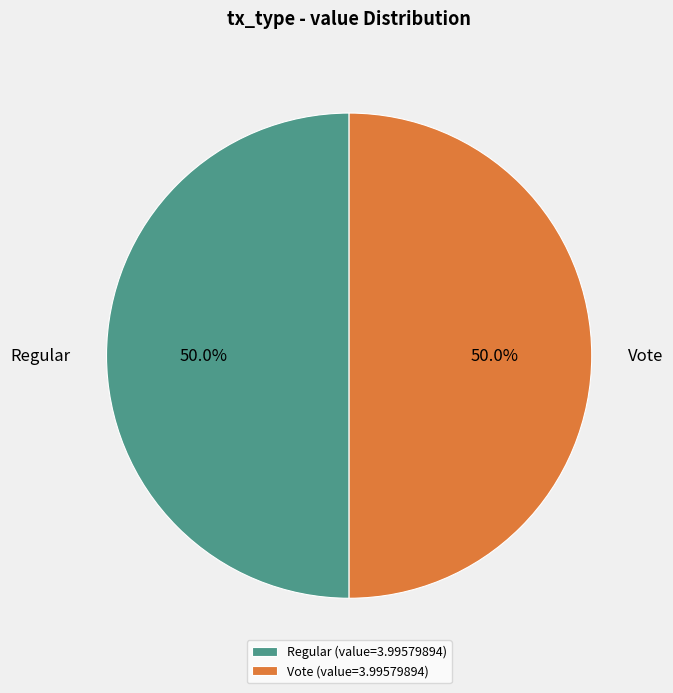

Approximately how many times larger is the value at Regular compared to Vote?

1.0